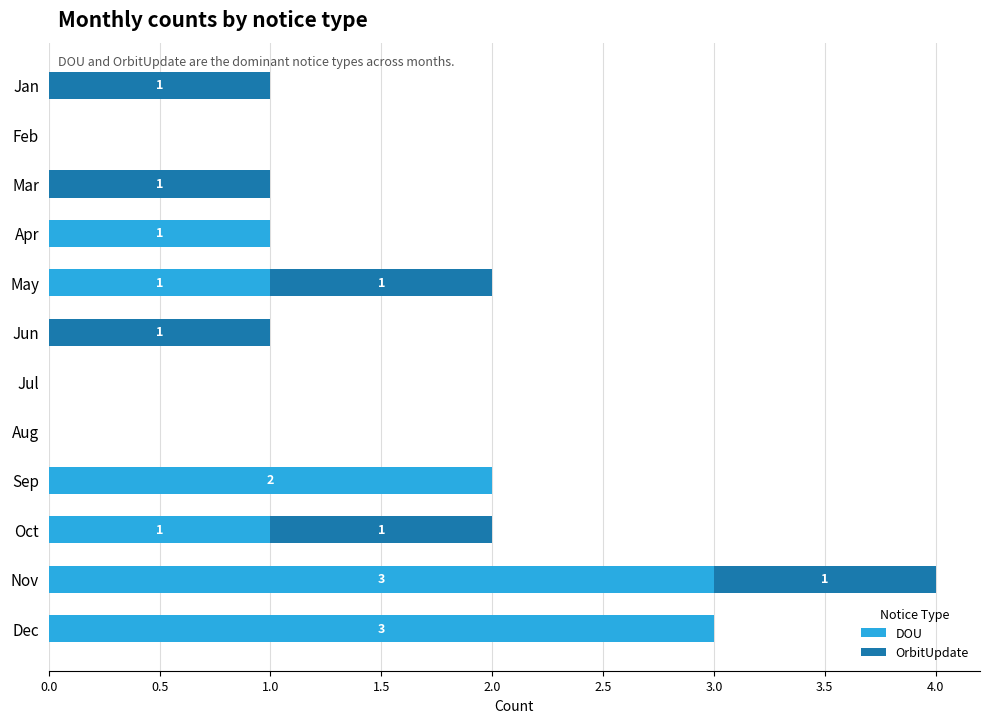

The value of DOU at Jul is 0. True or false?

True